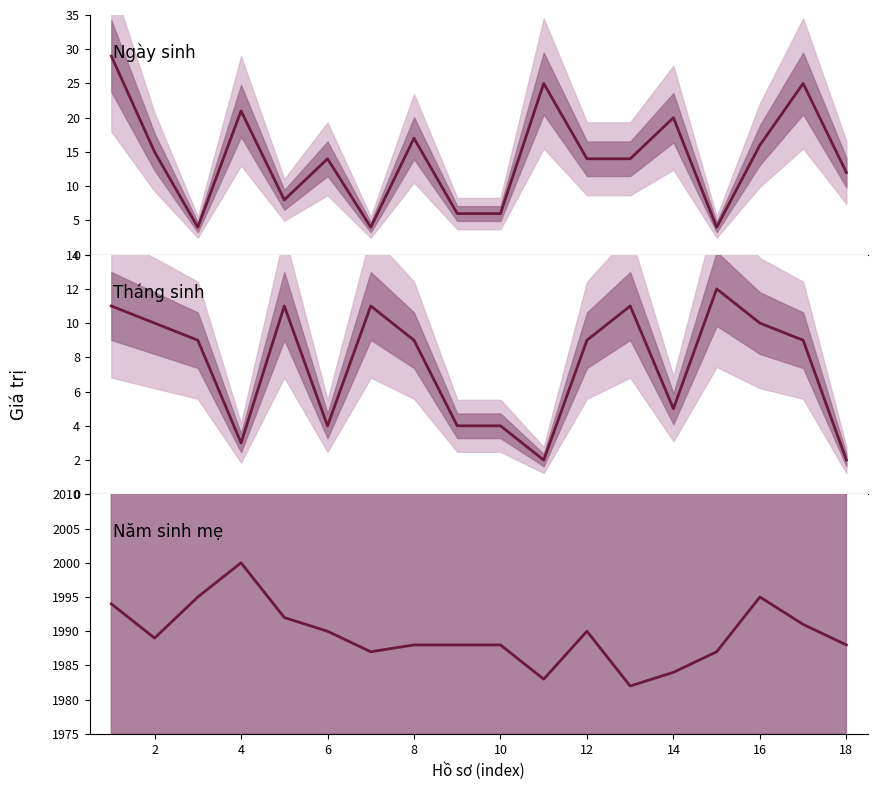

How many data points in Ngày sinh are less than 14?

7